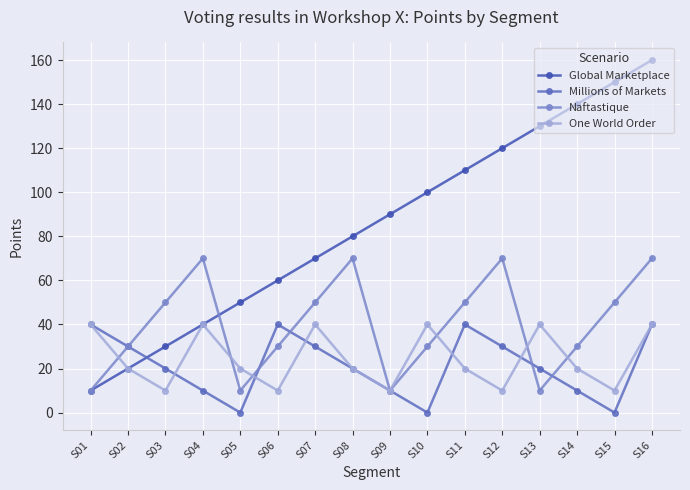

Which series has the largest total across all categories?

Global Marketplace